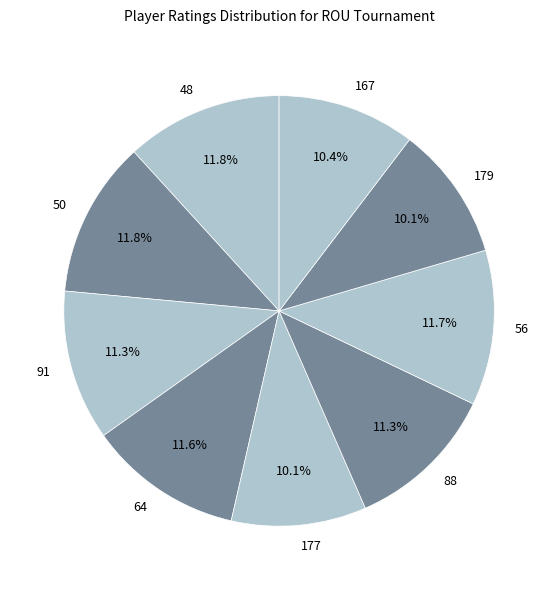

What percentage is NOT represented by 56?

88.3%